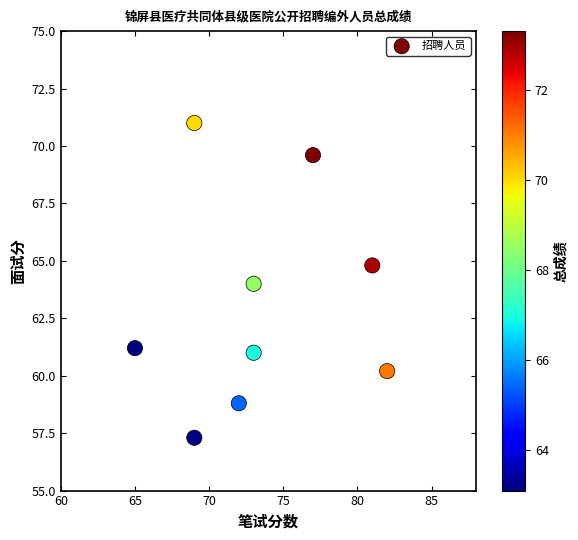

What is the range of X values (max minus min)?

17.0